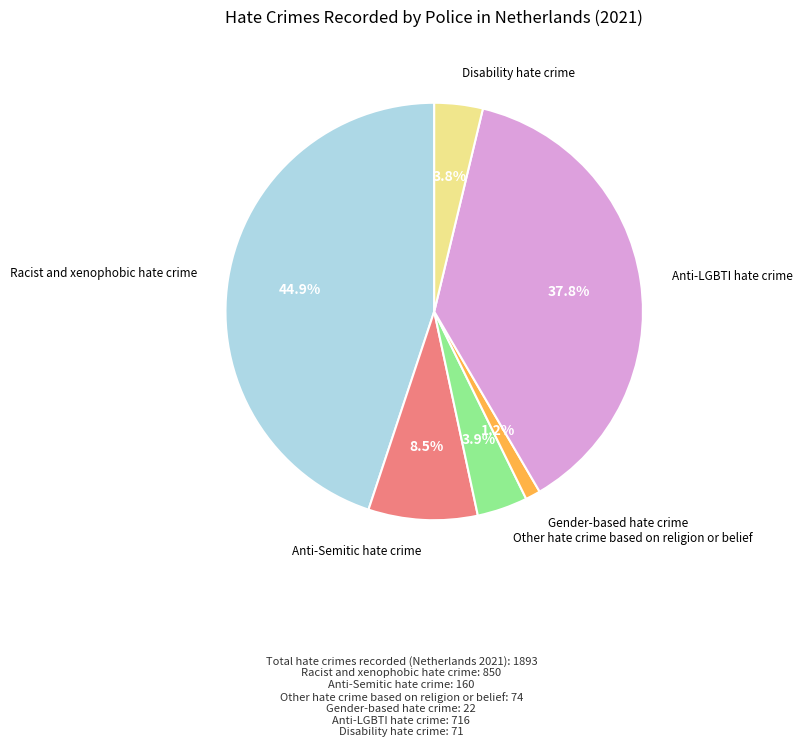

To the nearest percent, what is the combined percentage of Gender-based hate crime and Other hate crime based on religion or belief?

5%